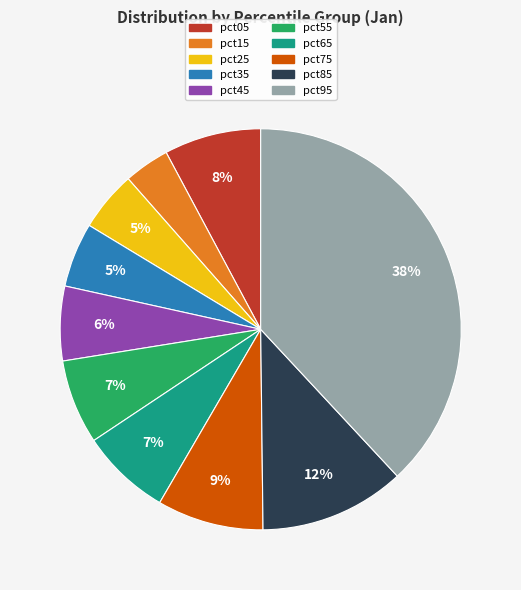

To the nearest percent, what is the difference between the largest and smallest slice percentages?

34%